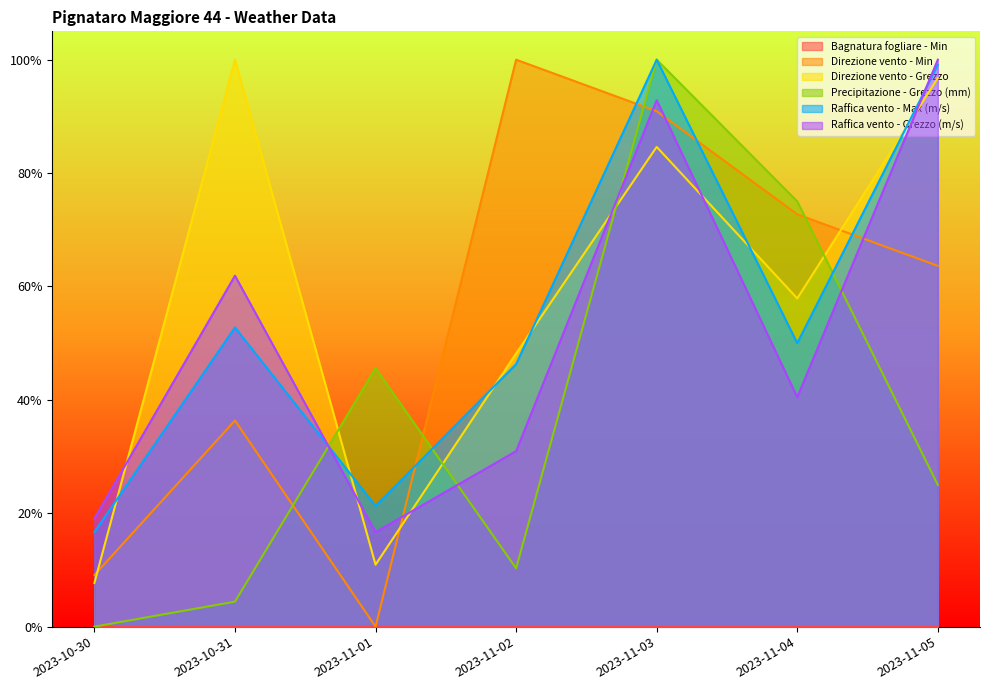

What position from the left is 2023-11-01?

3